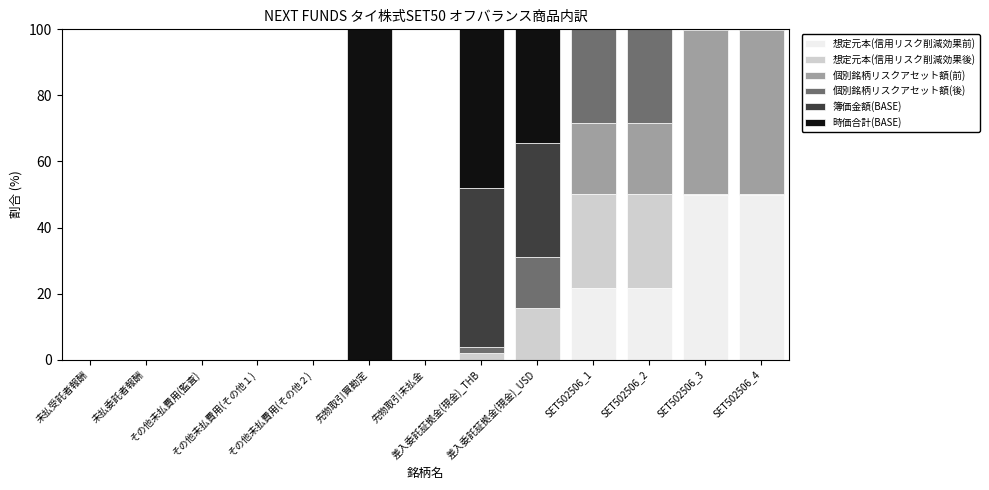

How many series are shown in this chart?

6